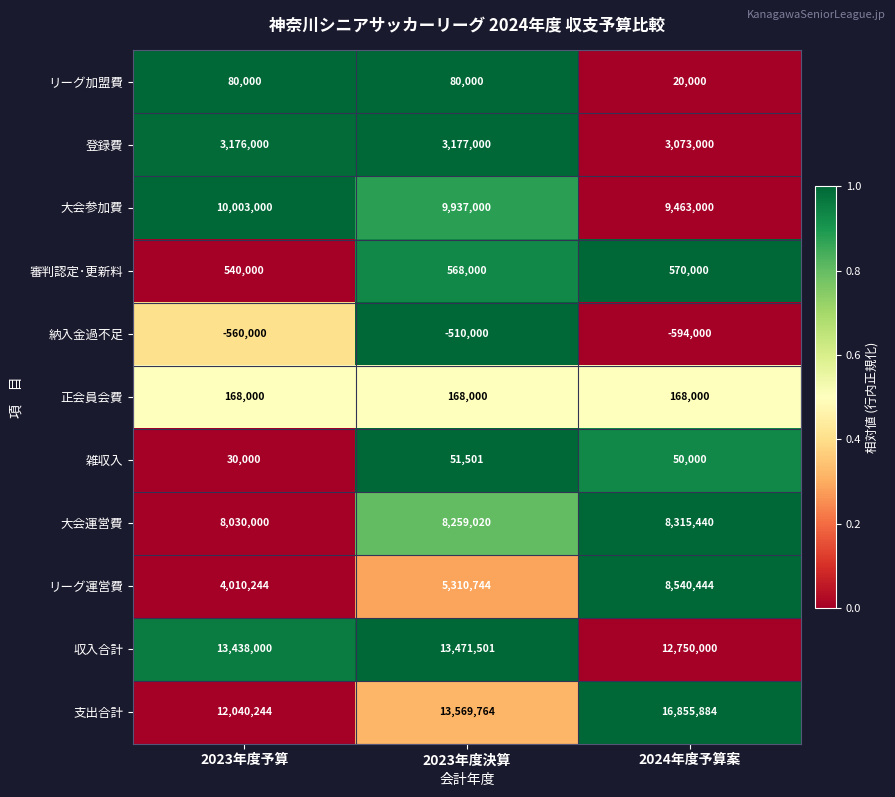

At which category is the sum across all series the highest?

2024年度予算案